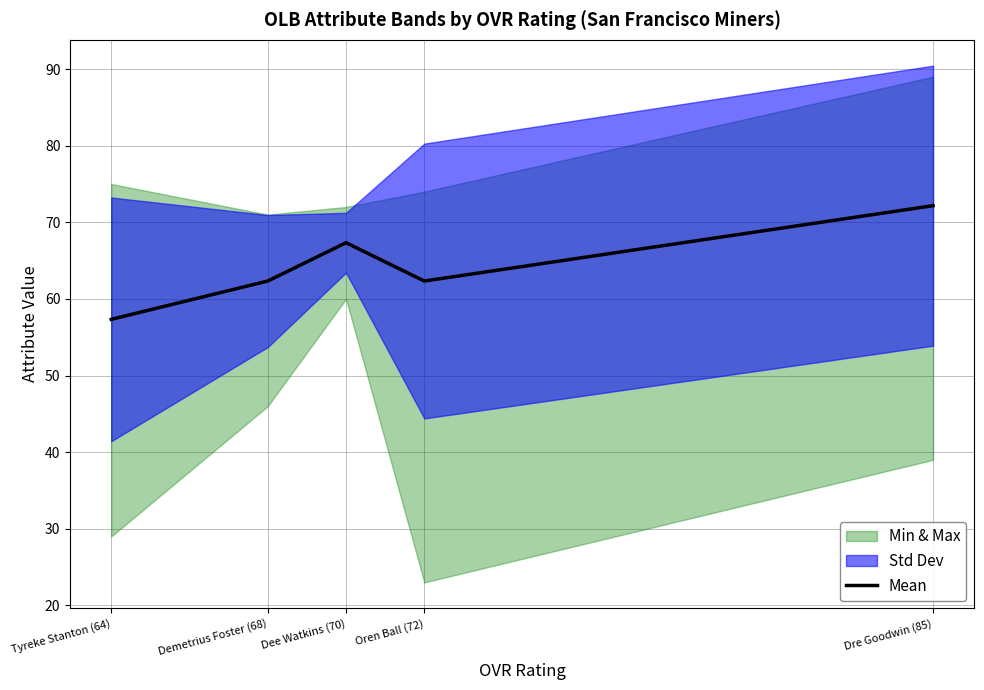

Which category has the lowest value across all series?

Tyreke Stanton (64)